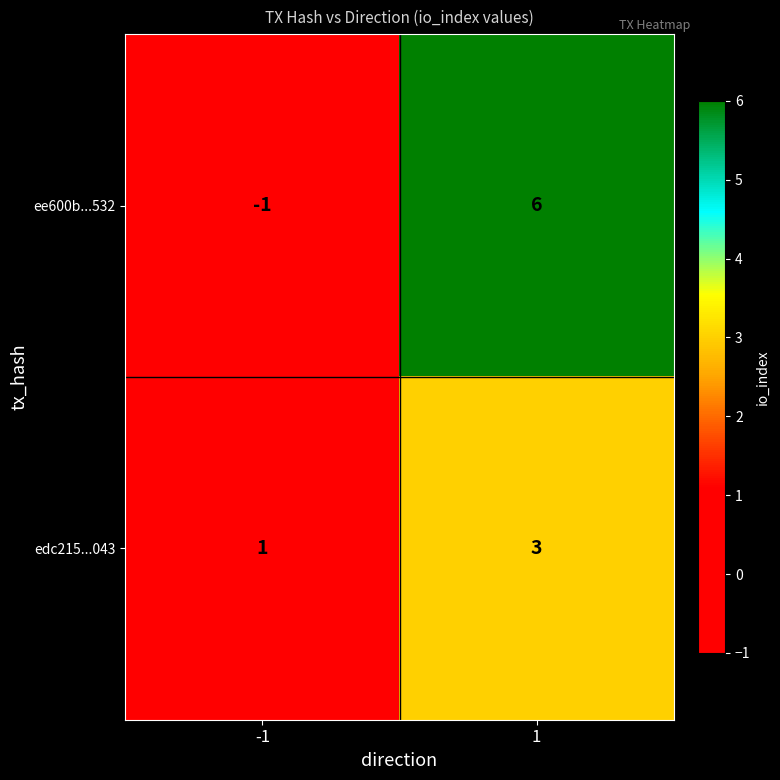

The value of edc215...043 at 1 is 3. True or false?

True